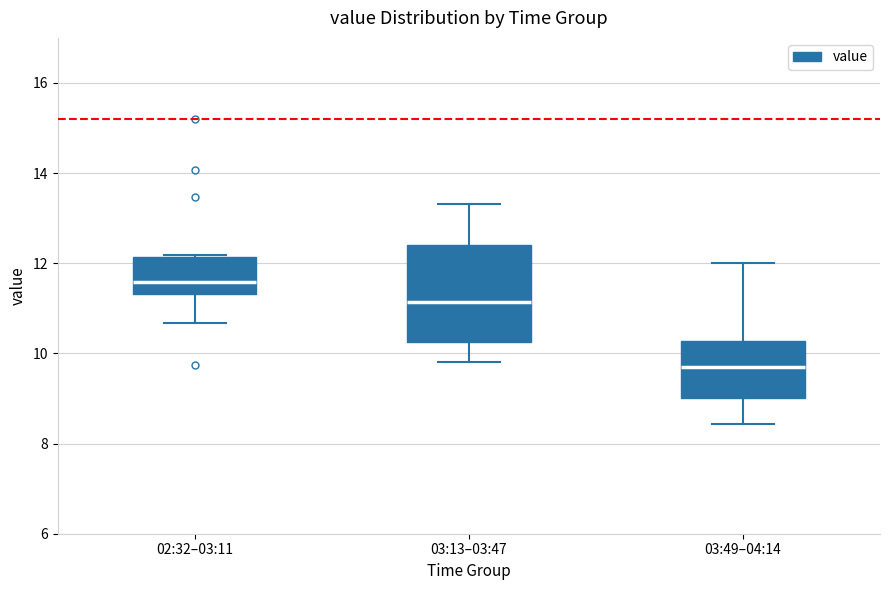

Reading left to right, transcribe this box plot: for each box, give where its median line is, the range the box spans, and where its two whiskers end, as read against the y-axis. The values are not printed on the chart, so give them approximately, as read against the axis.

02:32–03:11: median 11.6, box 11.4 to 12.2, whiskers 10.6 to 12.2
03:13–03:47: median 11.2, box 10.2 to 12.4, whiskers 9.8 to 13.4
03:49–04:14: median 9.8, box 9.0 to 10.2, whiskers 8.4 to 12.0